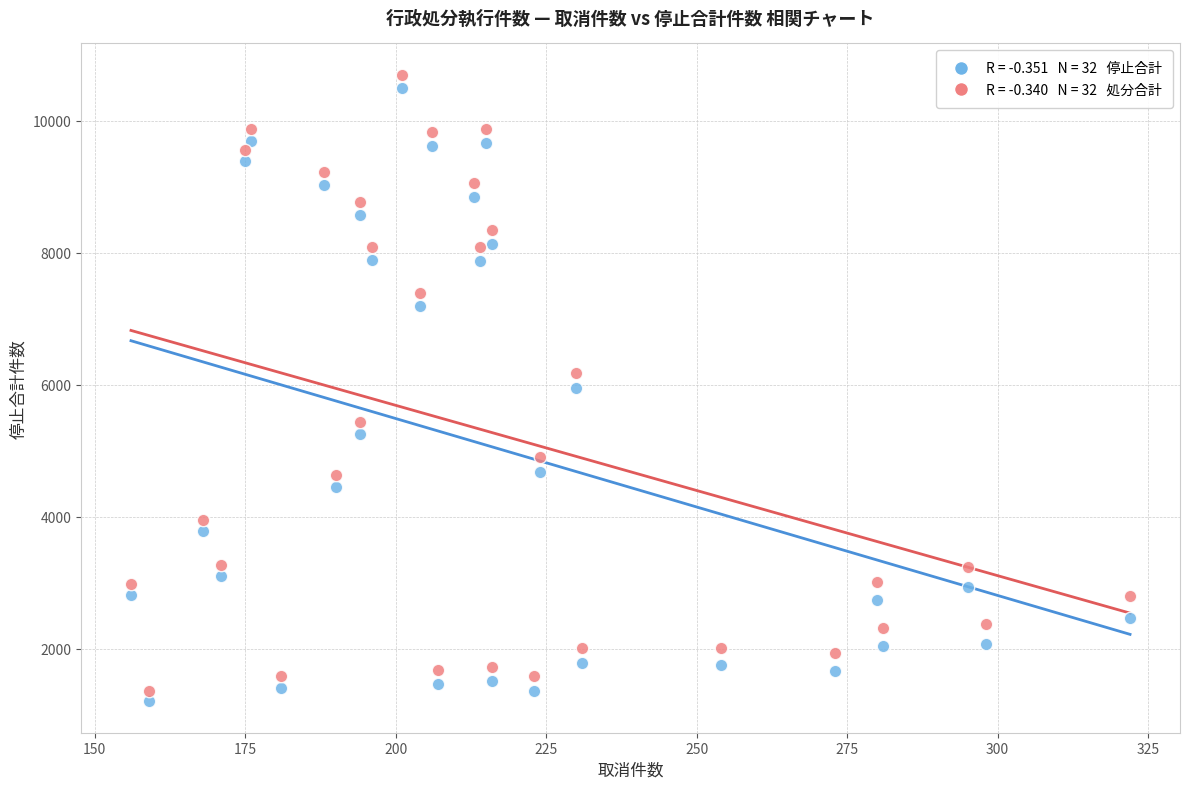

Across all data points, what is the range of Y values (max minus min)?

9497